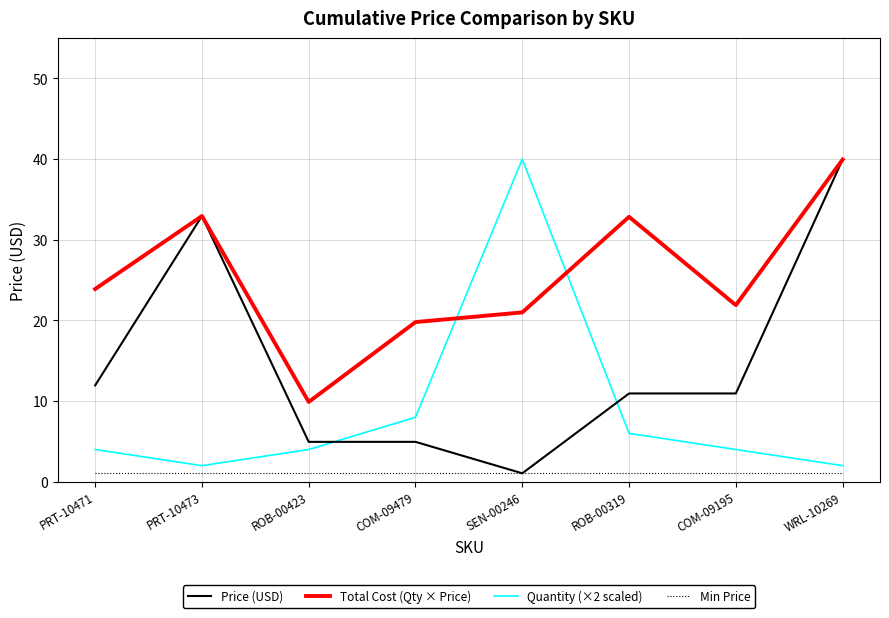

What is the difference between the highest and lowest values at ROB-00319?

31.8